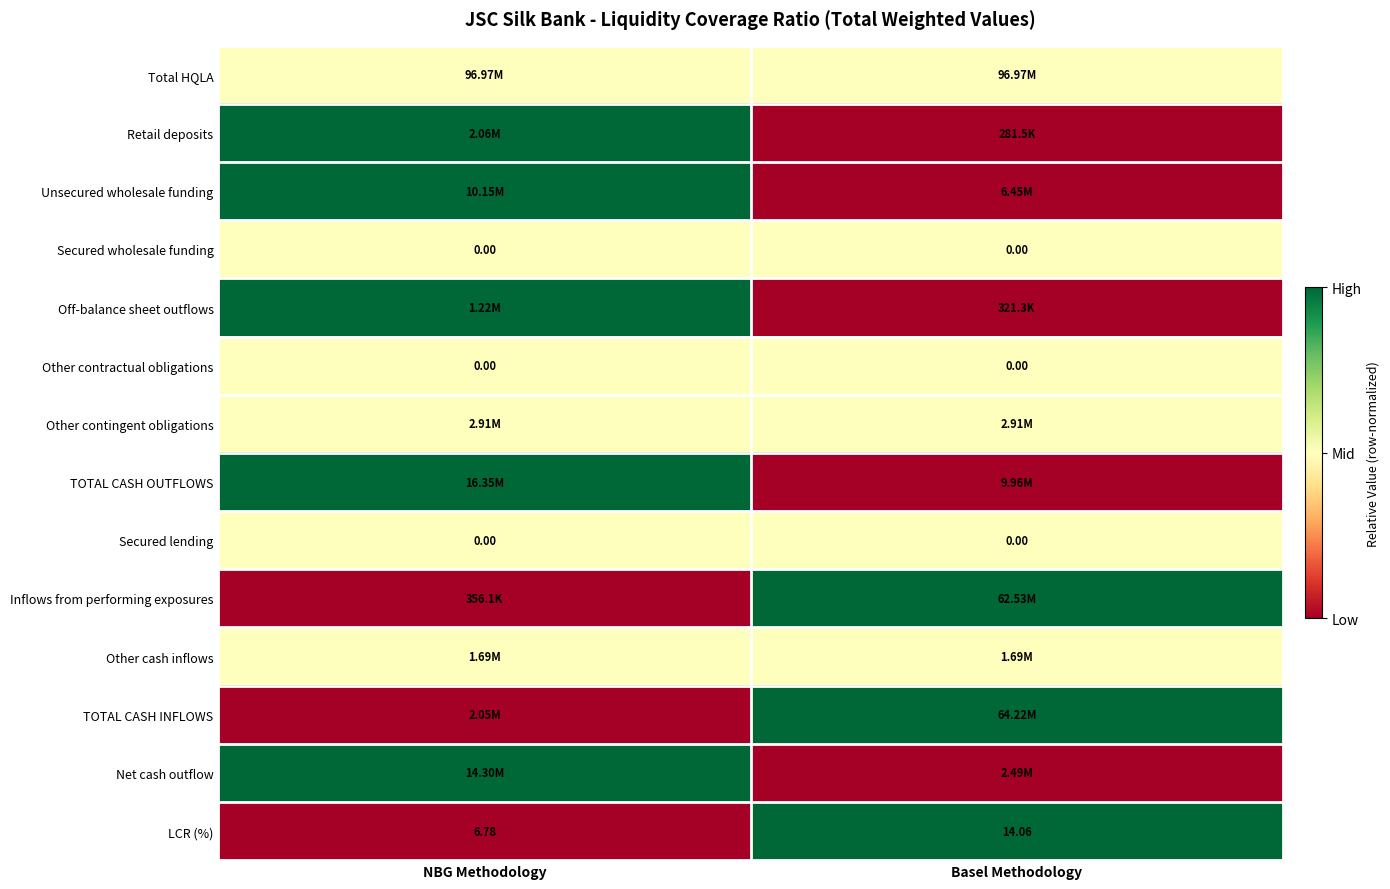

How many values in the LCR (%) series exceed 14?

1